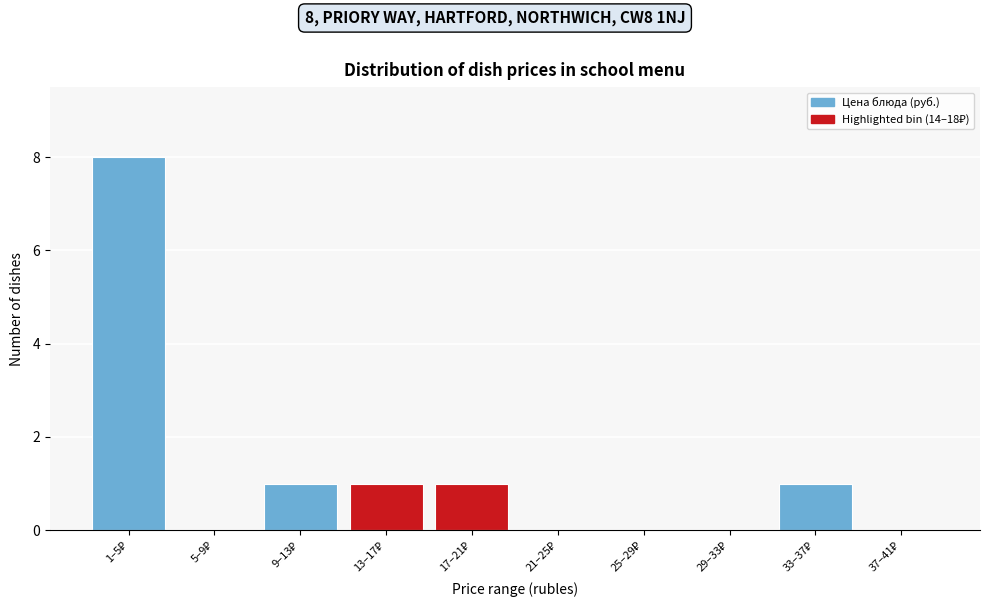

What is the sum of all values?

12